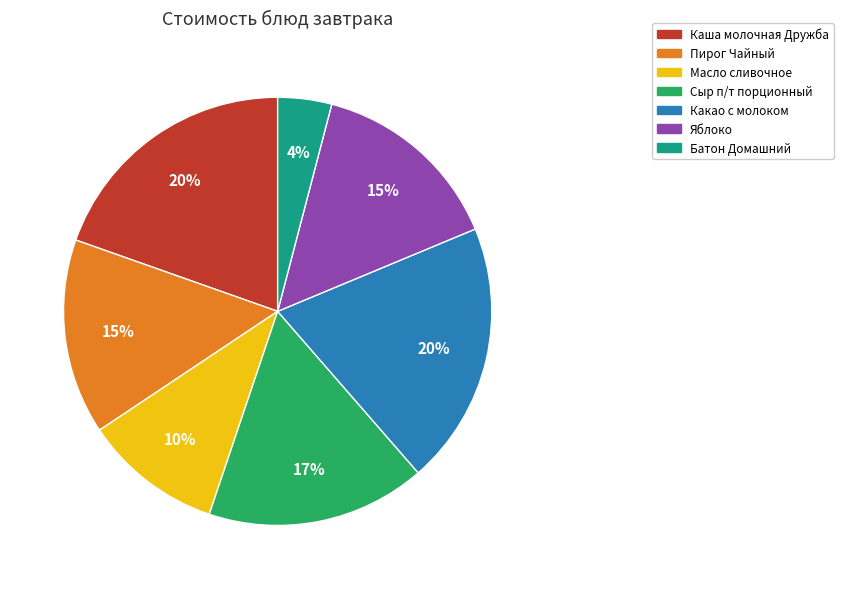

Count the number of slices in the pie.

7